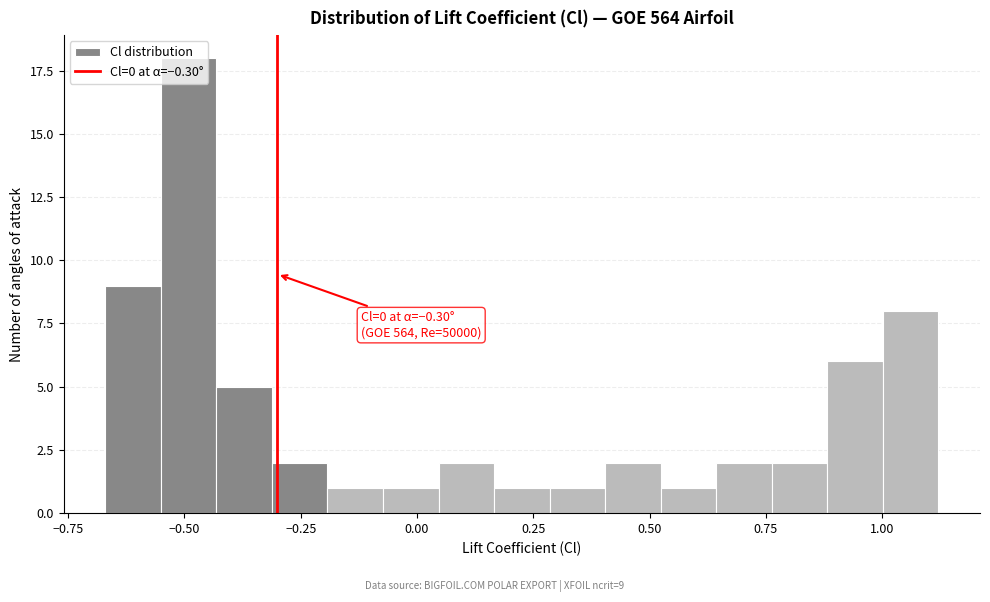

Read against the x-axis, roughly where is the centre of the tallest bar?

-0.50